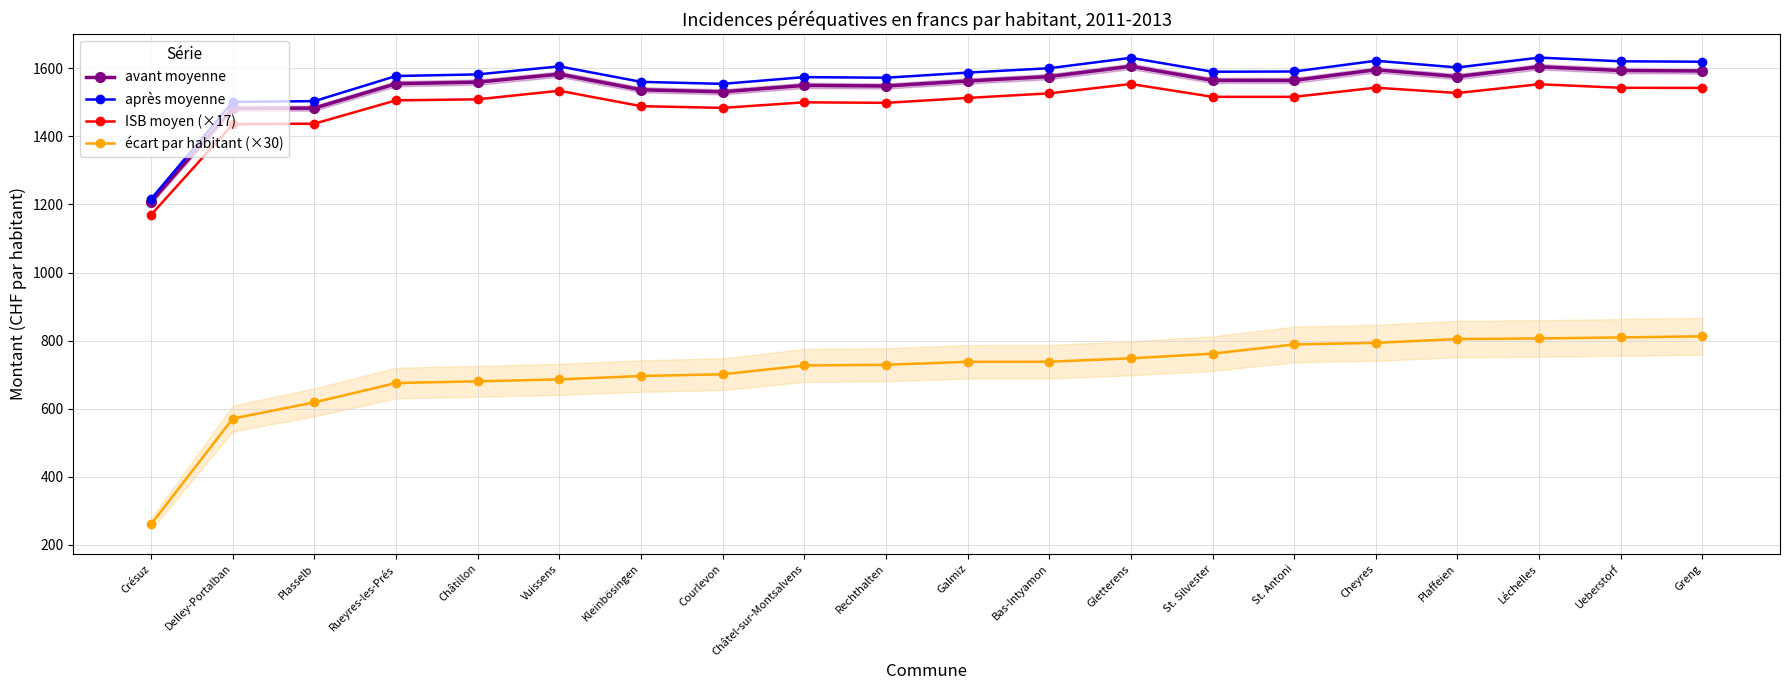

What is the average value of the écart par habitant (×30) series?

707.3